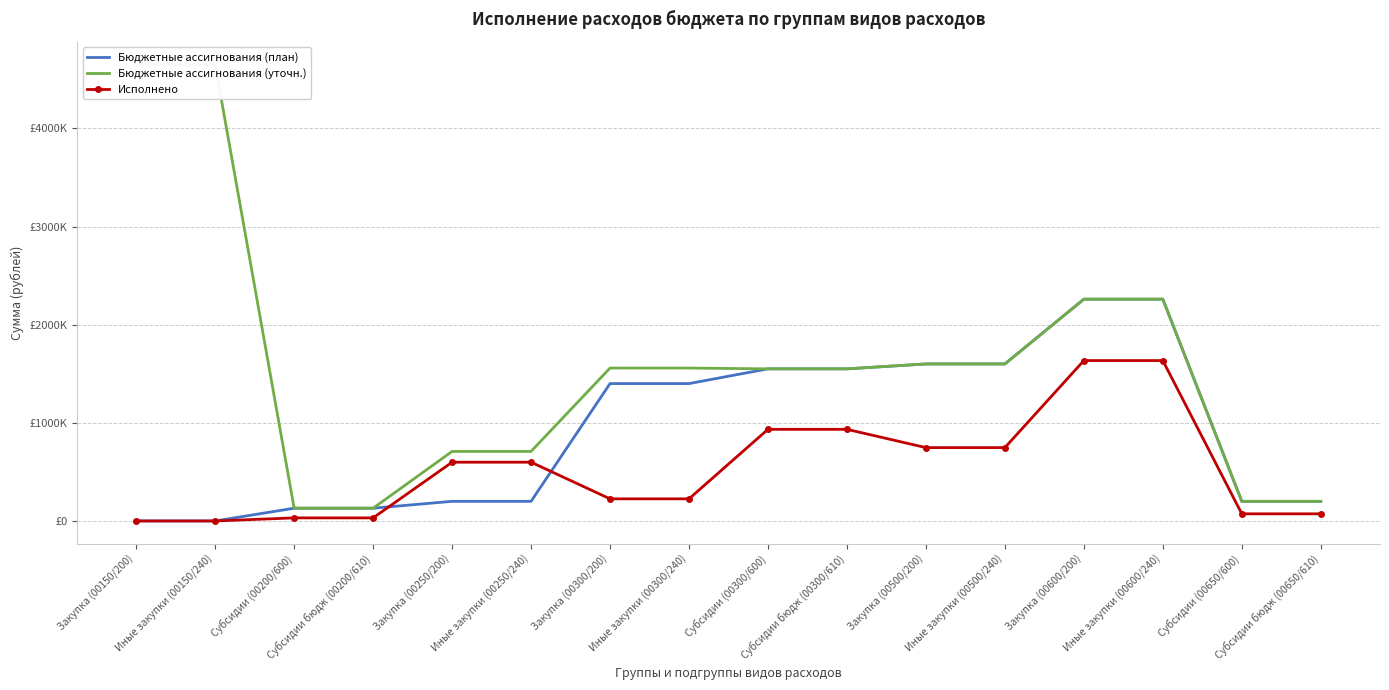

Which series has the largest total across all categories?

Бюджетные ассигнования (уточн.)